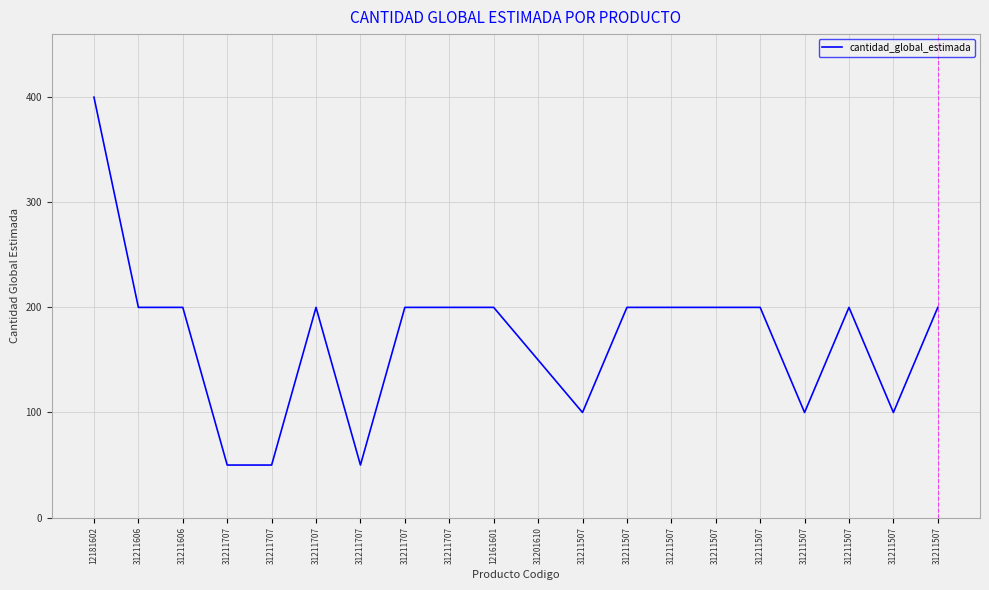

At which category does the chart reach its peak across all series?

12181602